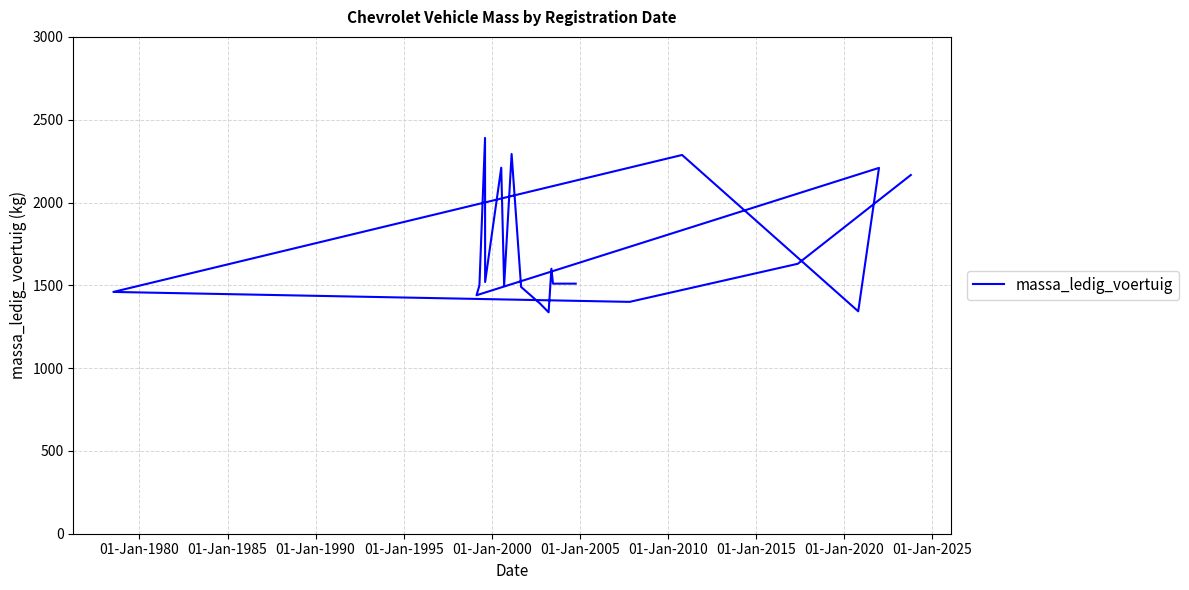

True or false: the data shows 485 at 15.

False